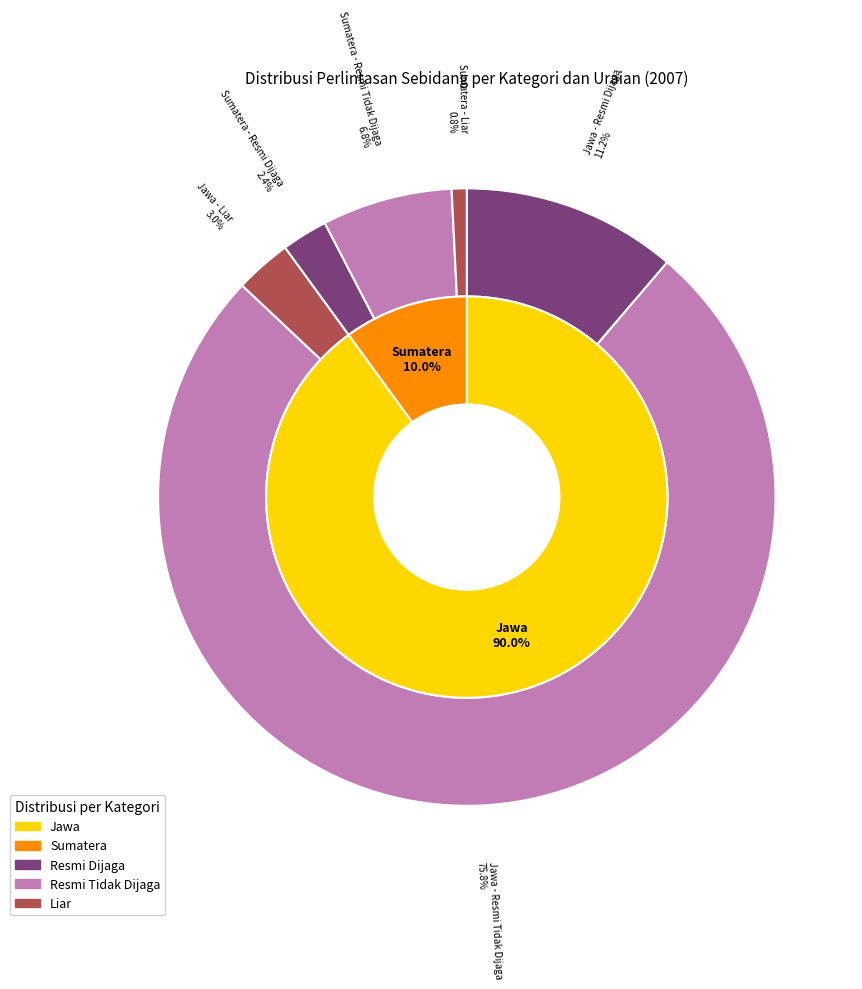

Is there any slice that represents more than half of the pie?

Yes